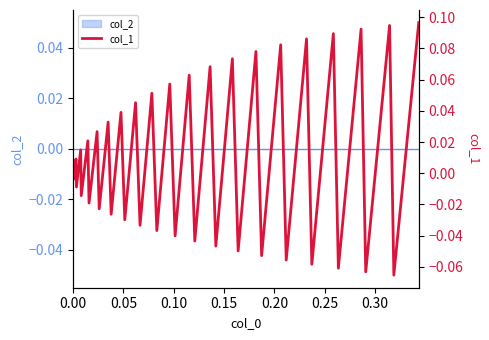

What is the sum of all values?

0.4